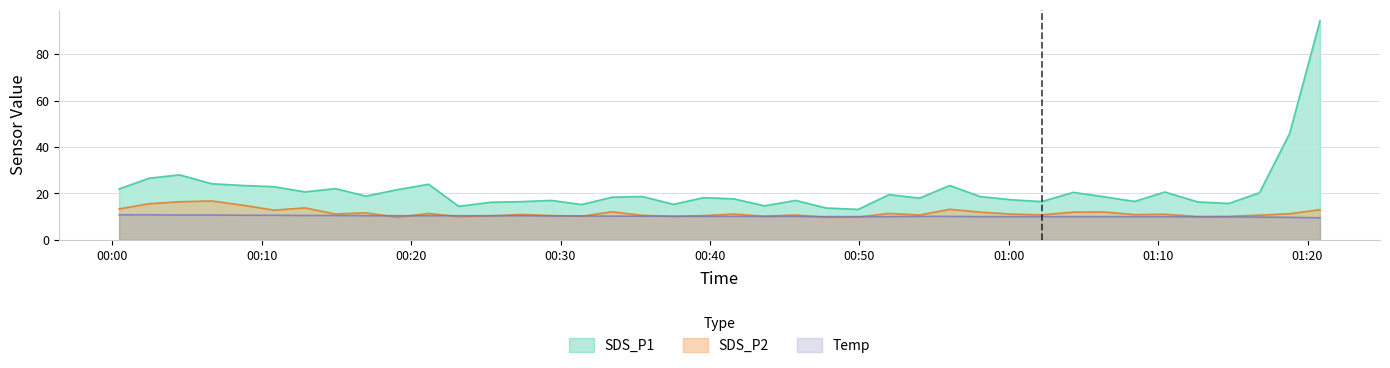

Rank the series by their maximum value, from highest to lowest.

SDS_P1, SDS_P2, Temp